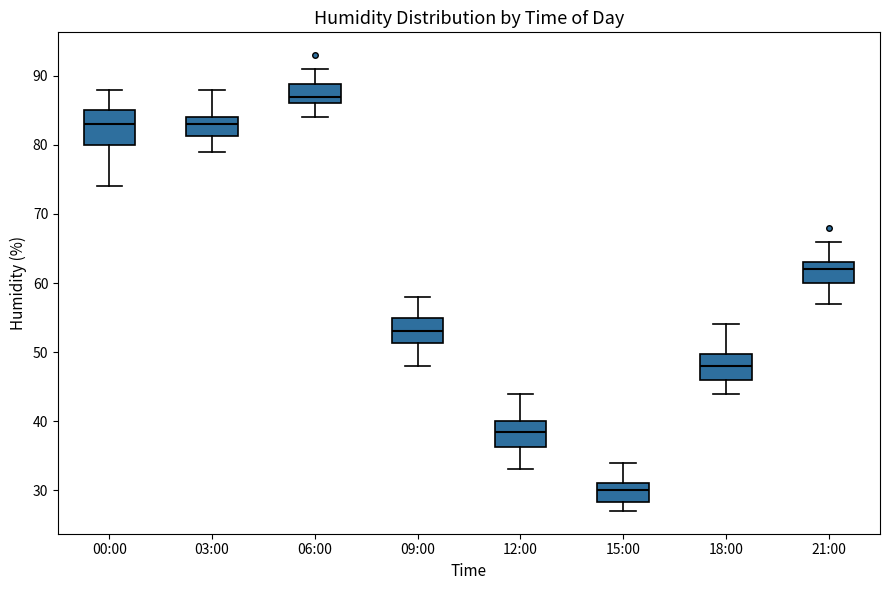

Where does the upper whisker of the box for 00:00 end on the y-axis? The values are not printed on the chart, so give them approximately, as read against the axis.

88